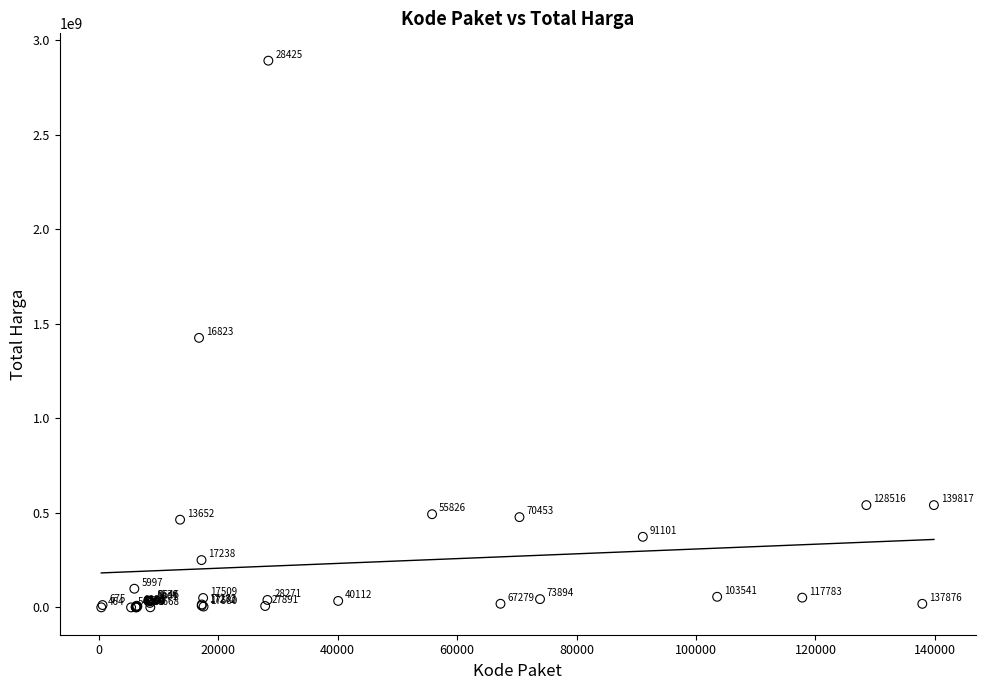

What Y value in the scatter plot is closest to 1446100000?

1425867900